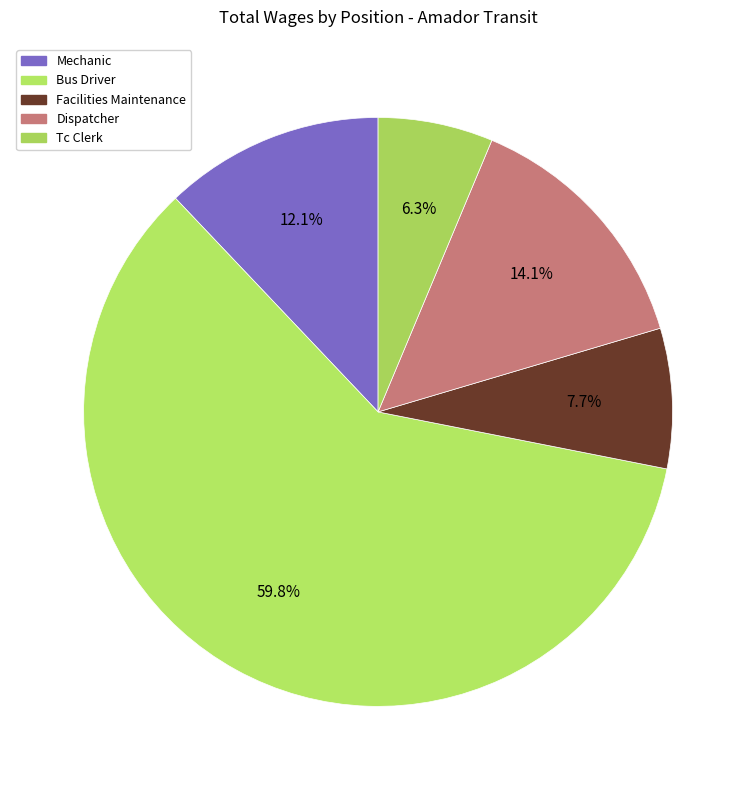

How many segments does this pie chart have?

5